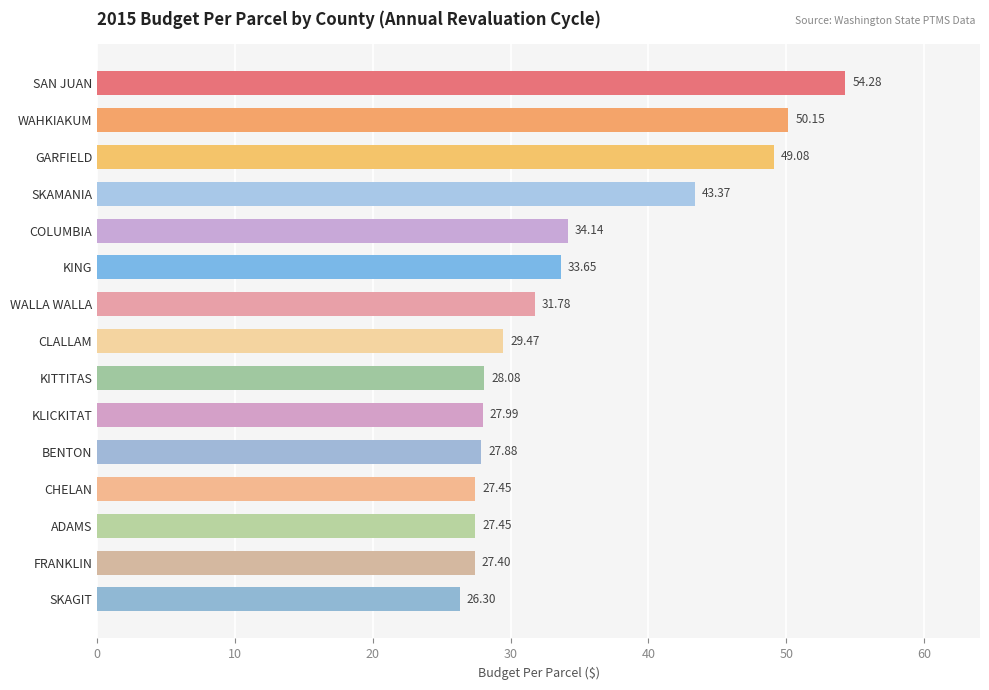

What is the minimum value shown in the chart?

26.3